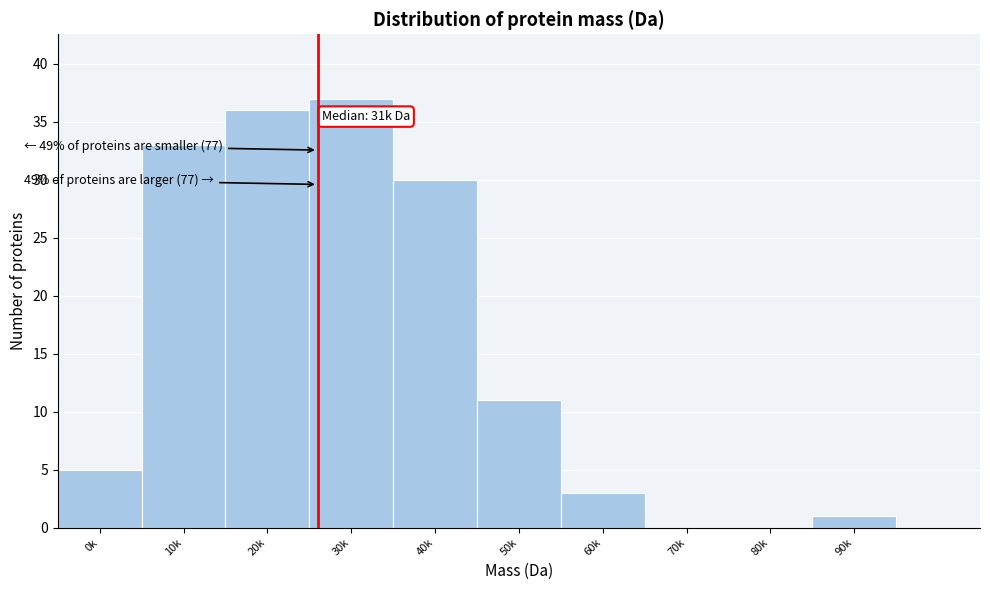

Reading left to right, what are all the values shown in this chart?

0k=5	10k=33	20k=36	30k=37	40k=30	50k=11	60k=3	70k=0	80k=0	90k=1